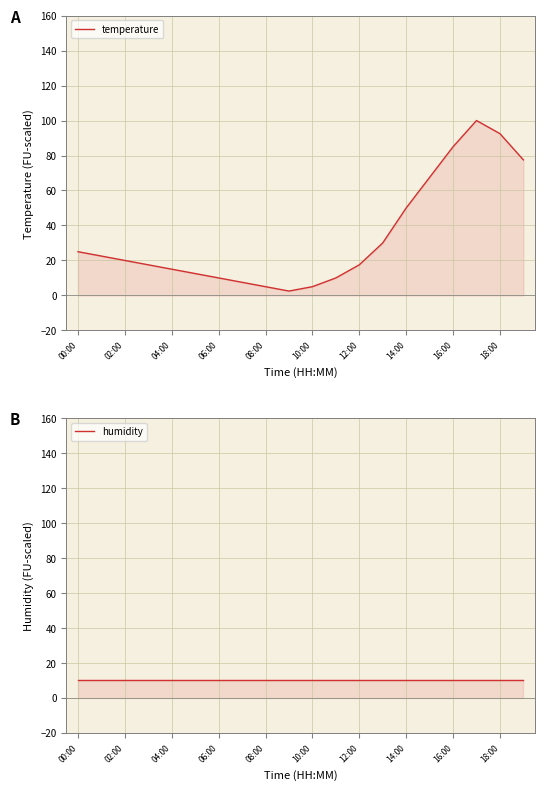

In temperature, how many points are lower than both neighbors (excluding endpoints)?

1